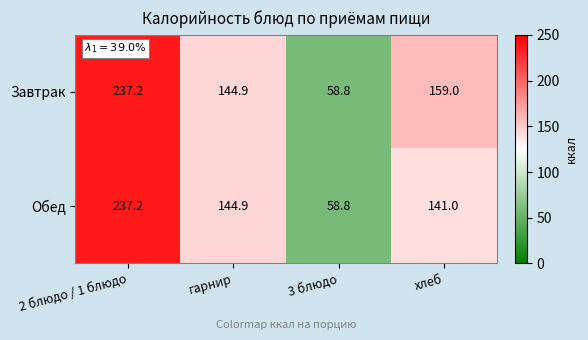

How many data points in Обед are less than 144?

2